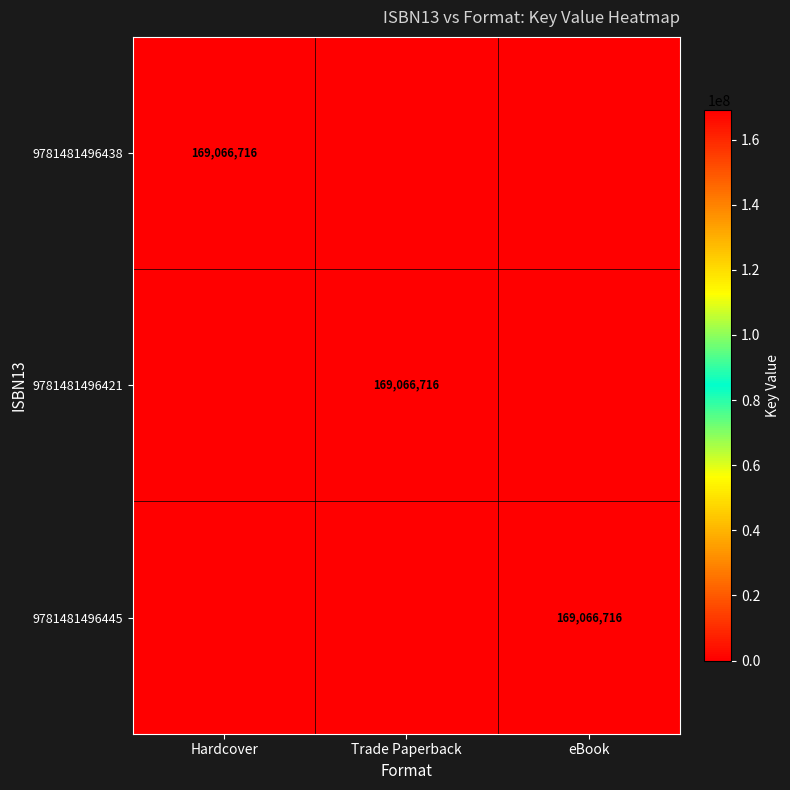

True or false: 9781481496438 has a value of 280313971 at Hardcover.

False